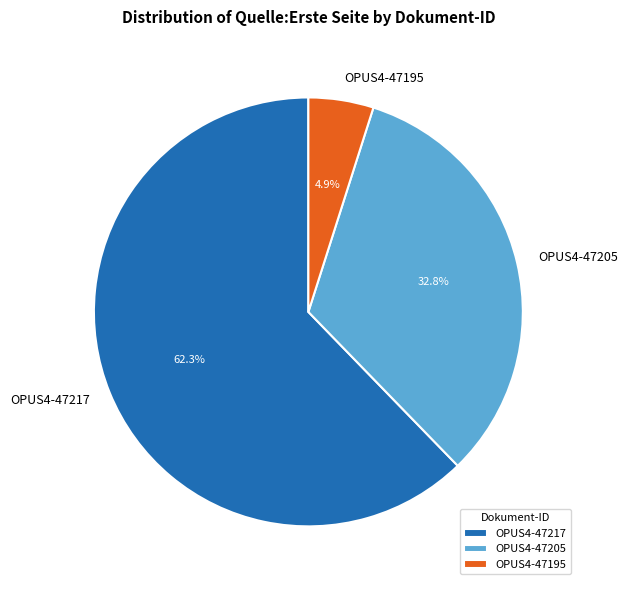

Do OPUS4-47205 and OPUS4-47195 together represent more than half of the pie?

No